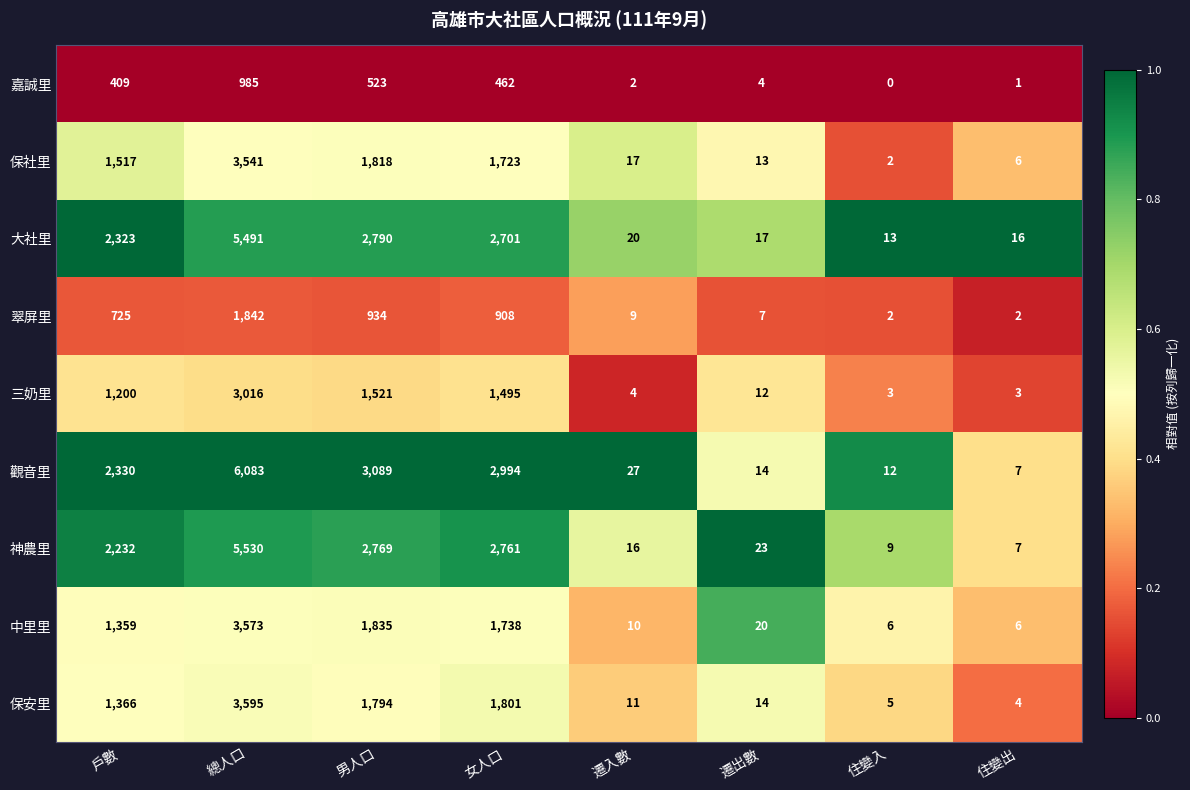

At which label does 翠屏里 reach its peak?

總人口